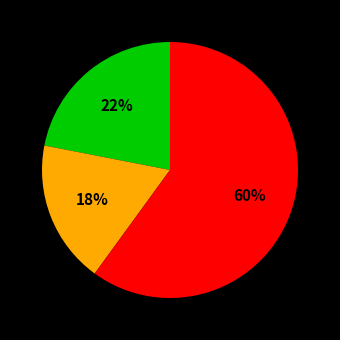

Is there any slice that represents more than half of the pie?

Yes